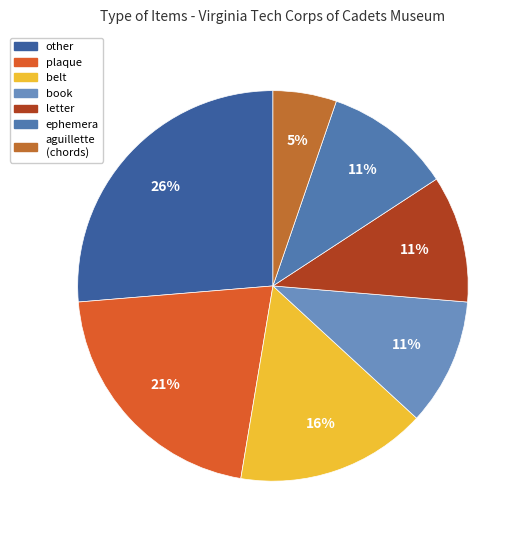

Which category has the biggest portion of the pie?

other